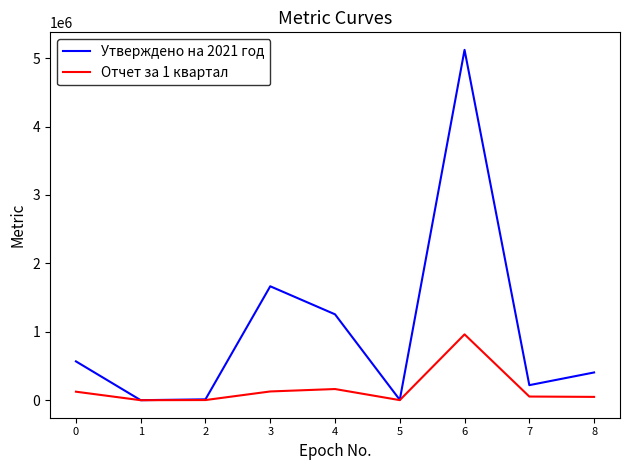

What is the maximum value shown in the chart?

5121025.8